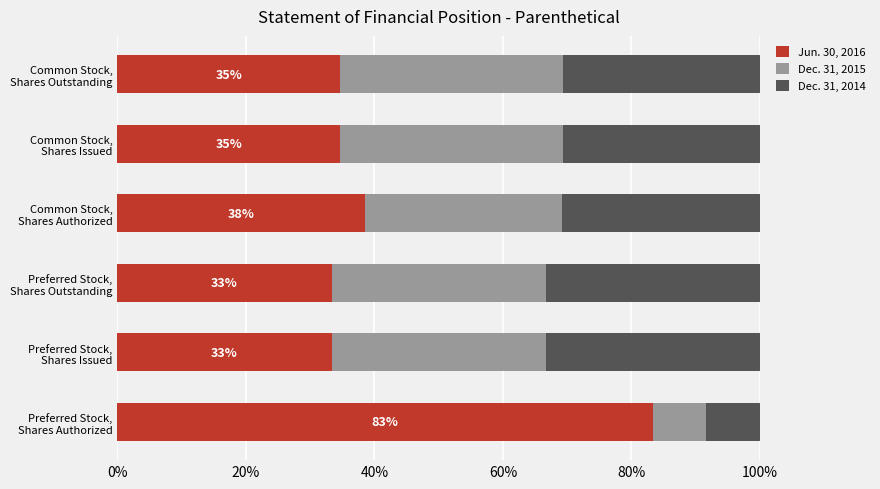

What is the maximum value for Jun. 30, 2016?

83.3